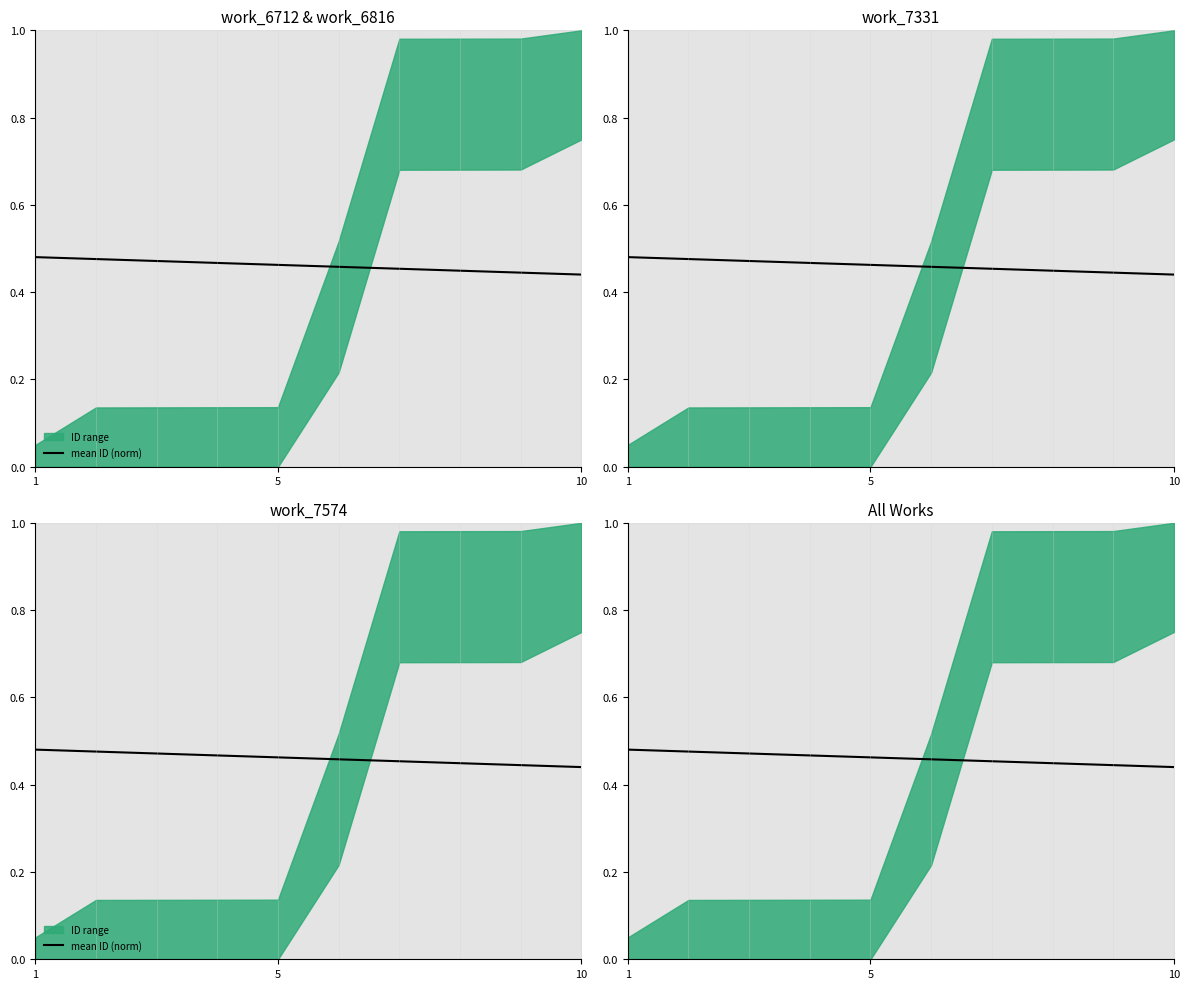

How many lines are shown in the chart?

1